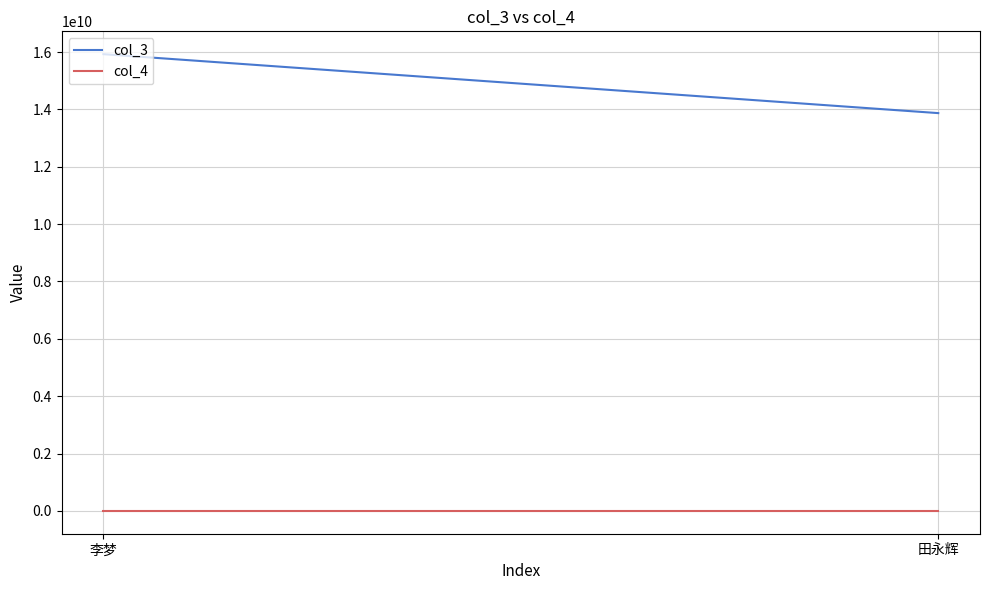

Reading left to right, extract all data points from this chart.

col_3: 15927485710	13871826285
col_4: 1056	1056